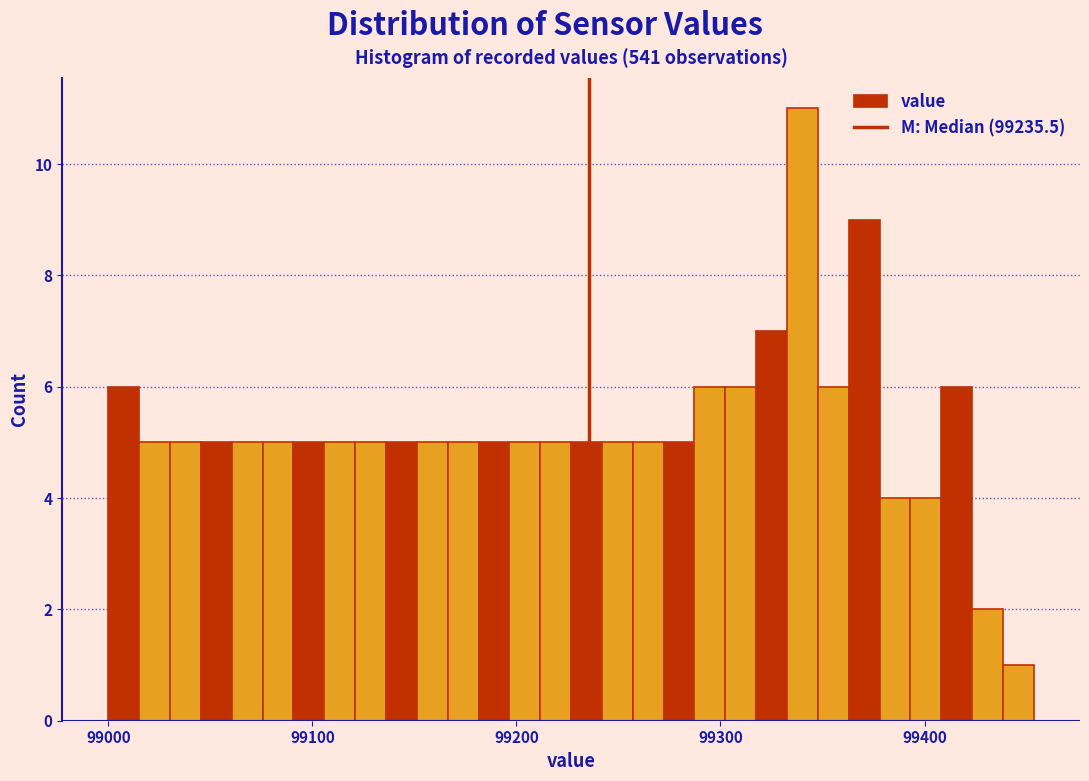

Read against the x-axis, roughly where is the centre of the tallest bar?

99340